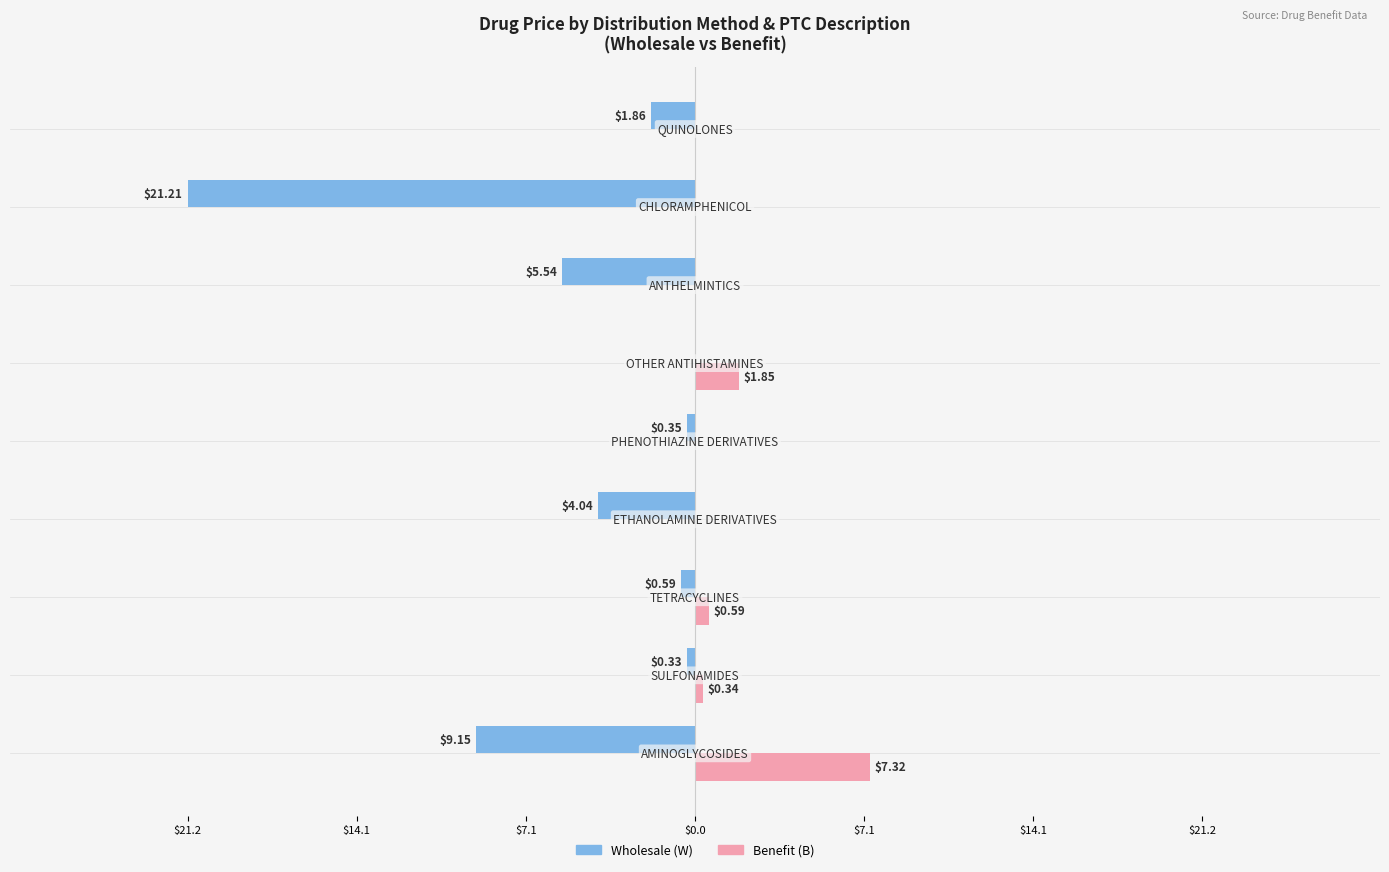

Reading left to right, extract all data points from this chart.

Wholesale (W): -9.2	-0.3	-0.6	-4.0	-0.3	0.0	-5.5	-21.2	-1.9
Benefit (B): 7.3	0.3	0.6	0.0	0.0	1.8	0.0	0.0	0.0